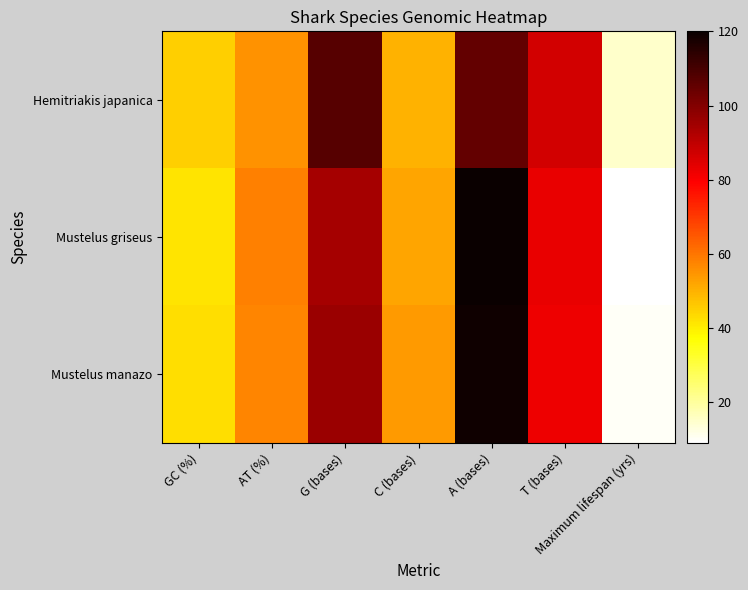

At which category is the sum across all series the highest?

A (bases)